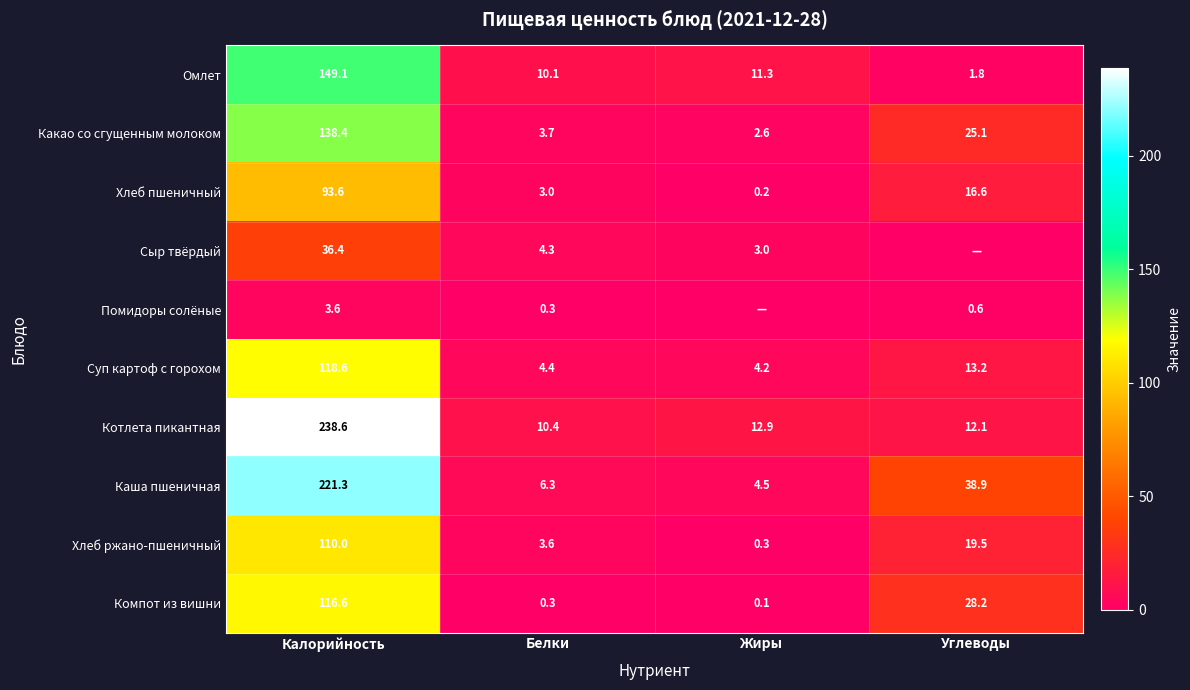

Which has a higher value, Жиры or Белки?

Жиры